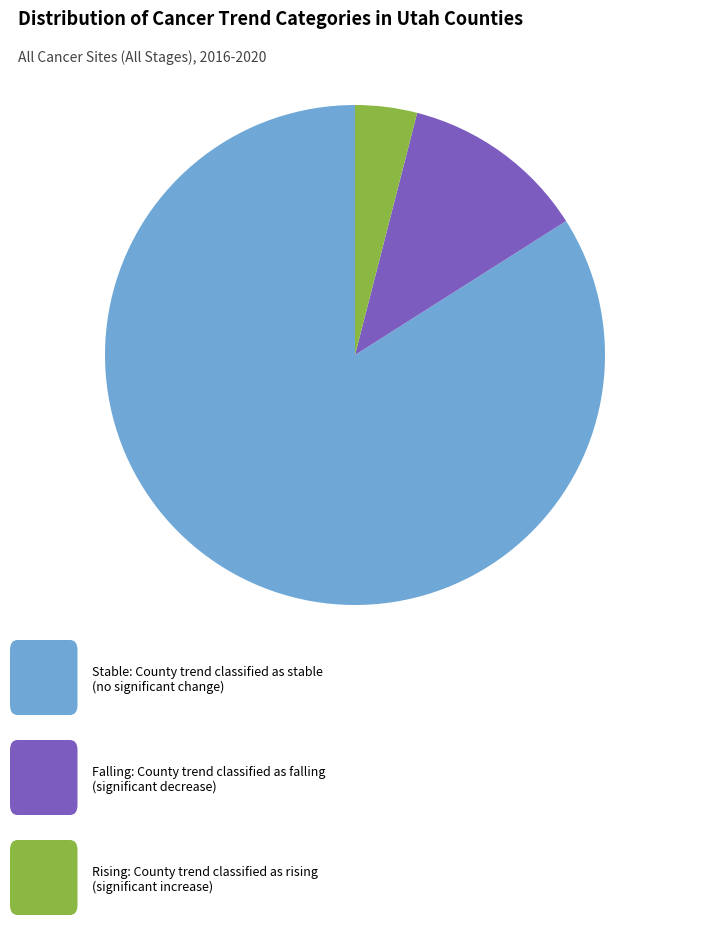

Is there any slice that represents more than half of the pie?

Yes